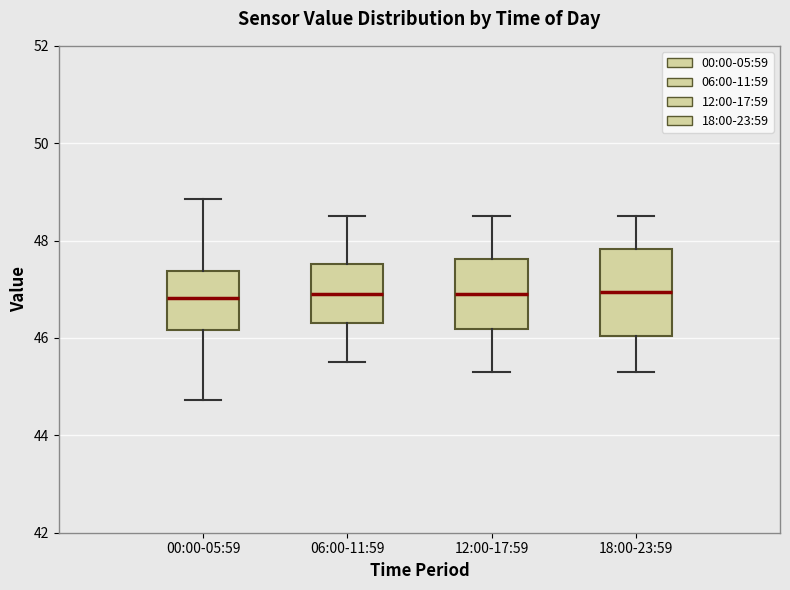

Reading left to right, transcribe this box plot: for each box, give where its median line is, the range the box spans, and where its two whiskers end, as read against the y-axis. The values are not printed on the chart, so give them approximately, as read against the axis.

00:00-05:59: median 46.8, box 46.2 to 47.4, whiskers 44.8 to 48.8
06:00-11:59: median 47.0, box 46.4 to 47.6, whiskers 45.6 to 48.6
12:00-17:59: median 47.0, box 46.2 to 47.6, whiskers 45.4 to 48.6
18:00-23:59: median 47.0, box 46.0 to 47.8, whiskers 45.4 to 48.6